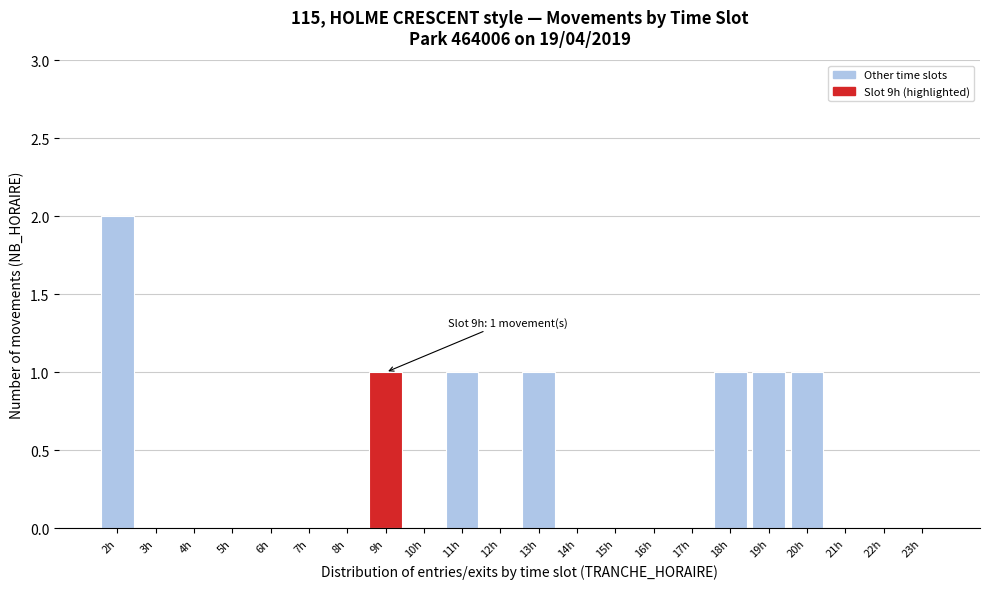

Reading right to left, extract all data points from this chart.

23h=0	22h=0	21h=0	20h=1	19h=1	18h=1	17h=0	16h=0	15h=0	14h=0	13h=1	12h=0	11h=1	10h=0	9h=1	8h=0	7h=0	6h=0	5h=0	4h=0	3h=0	2h=2